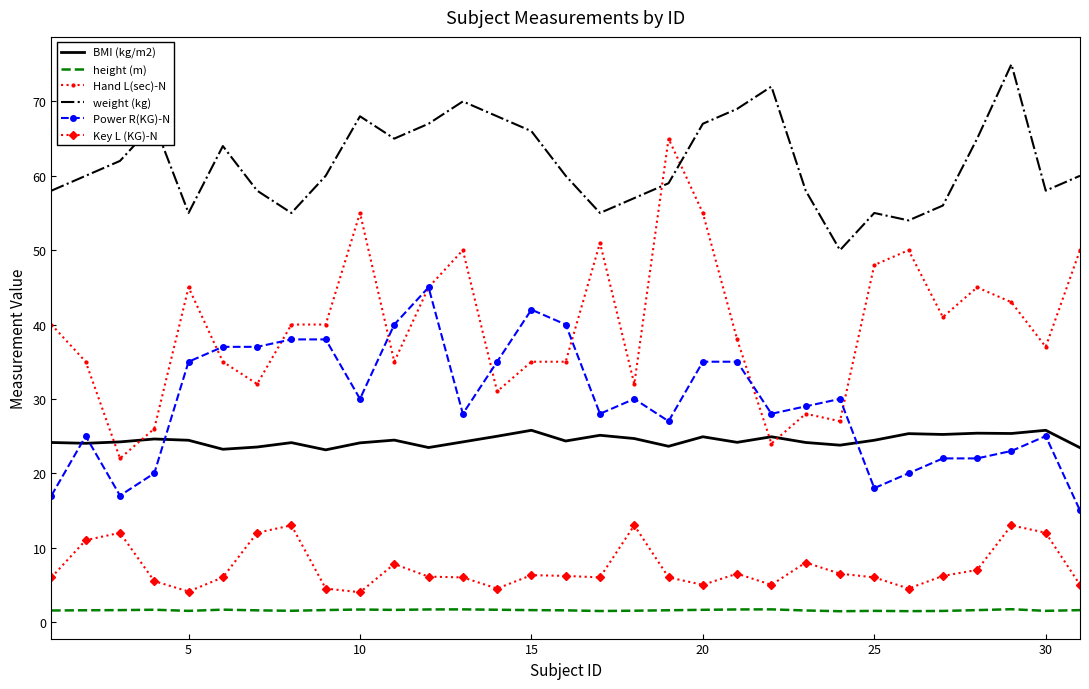

Which series has the largest total across all categories?

weight (kg)